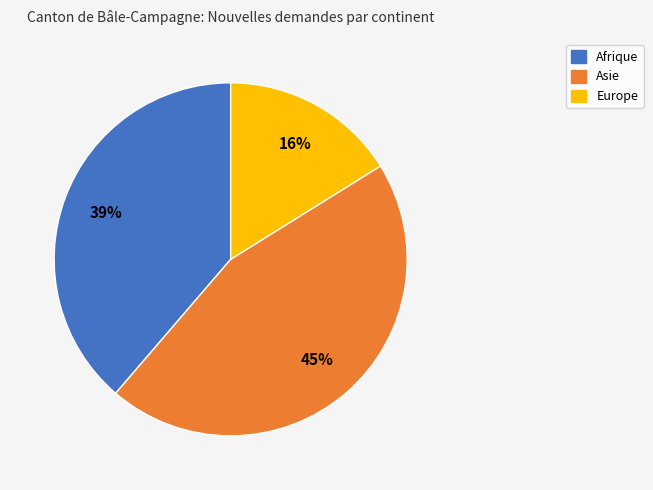

To the nearest percent, what is the difference between the largest and smallest slice percentages?

29%